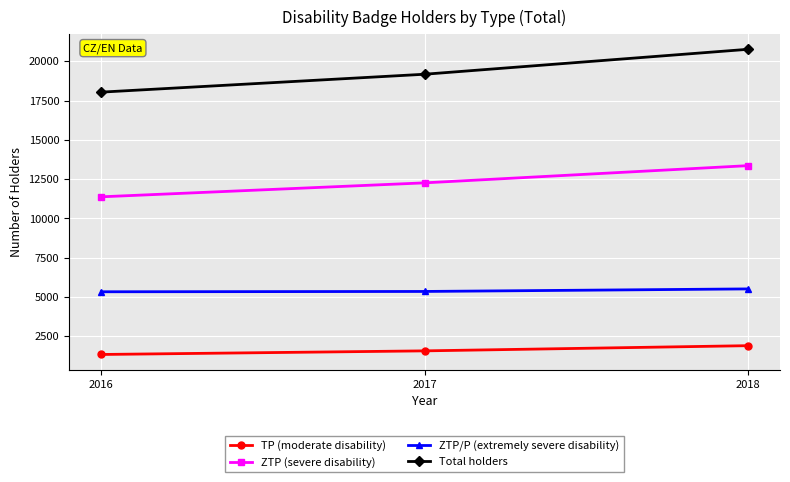

What is the sum of all Total holders values?

57964